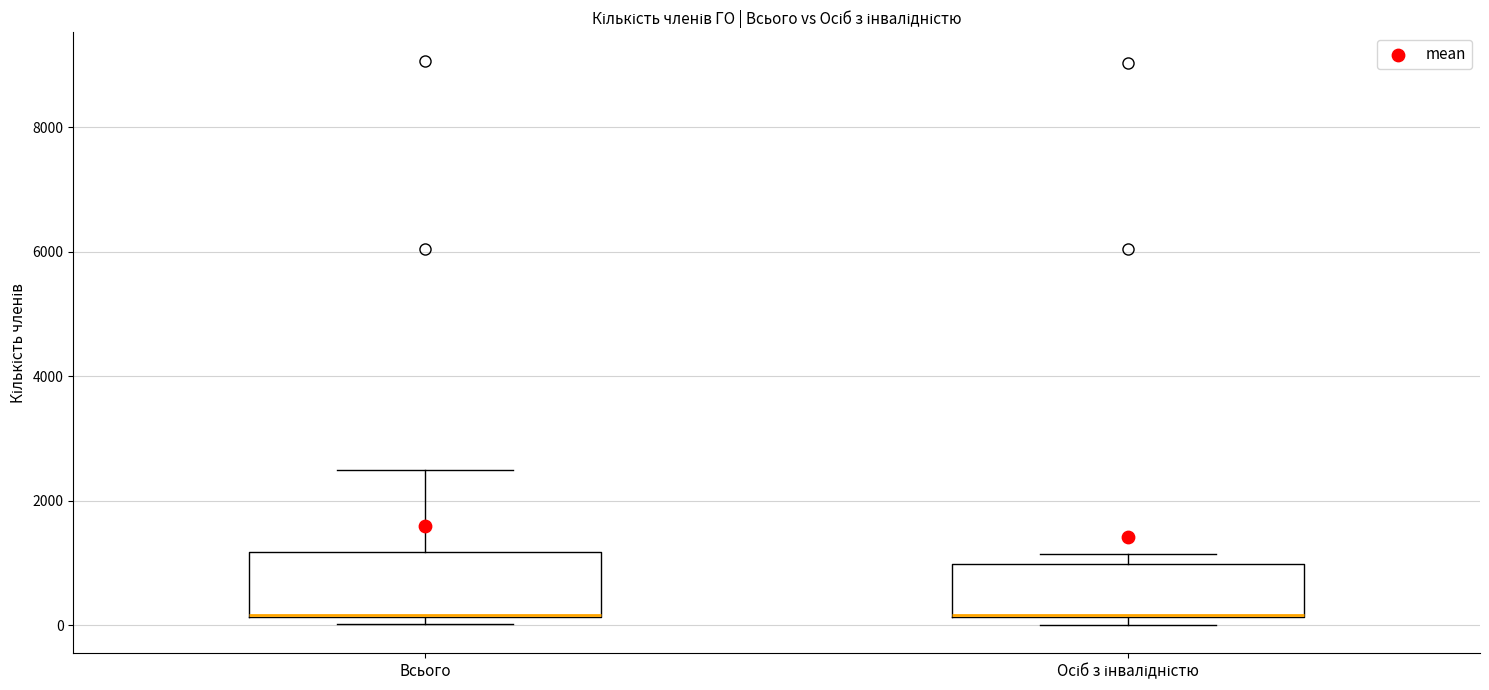

Which box is the tallest, from its lower edge to its upper edge?

Всього